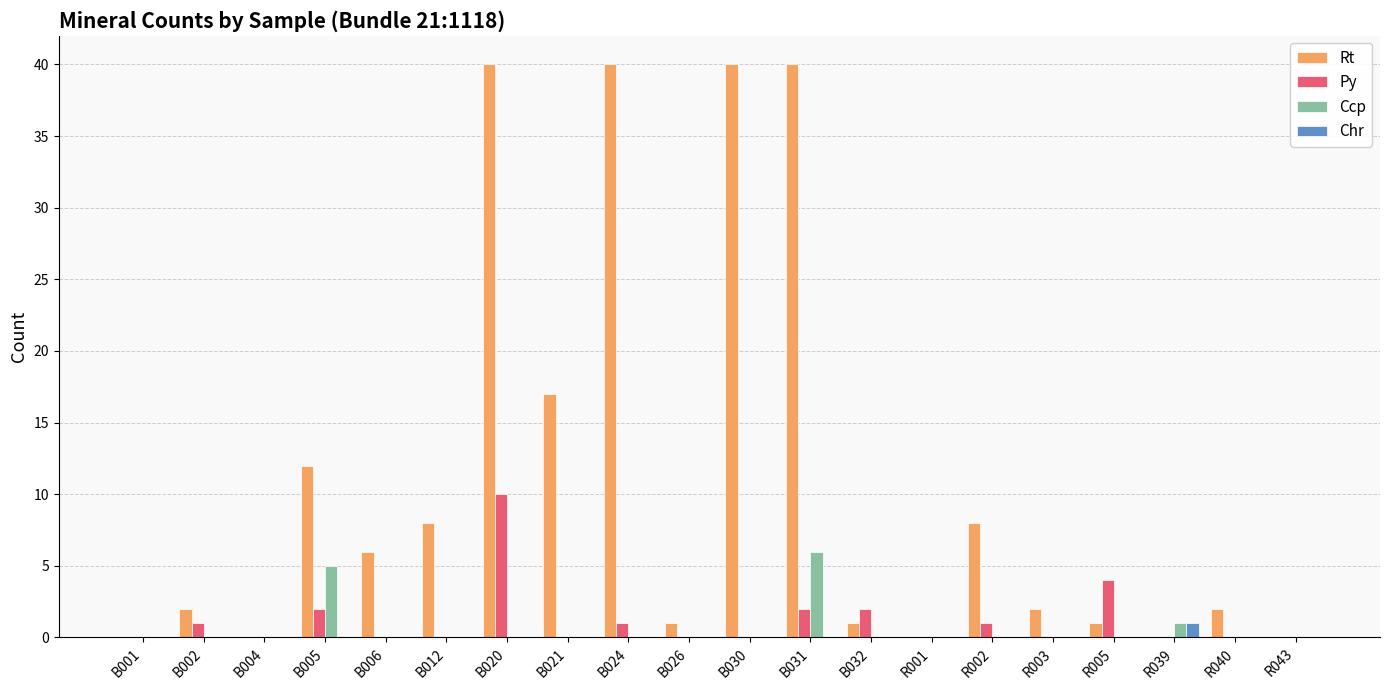

Reading left to right, extract all data points from this chart.

Rt: 0	2	0	12	6	8	40	17	40	1	40	40	1	0	8	2	1	0	2	0
Py: 0	1	0	2	0	0	10	0	1	0	0	2	2	0	1	0	4	0	0	0
Ccp: 0	0	0	5	0	0	0	0	0	0	0	6	0	0	0	0	0	1	0	0
Chr: 0	0	0	0	0	0	0	0	0	0	0	0	0	0	0	0	0	1	0	0